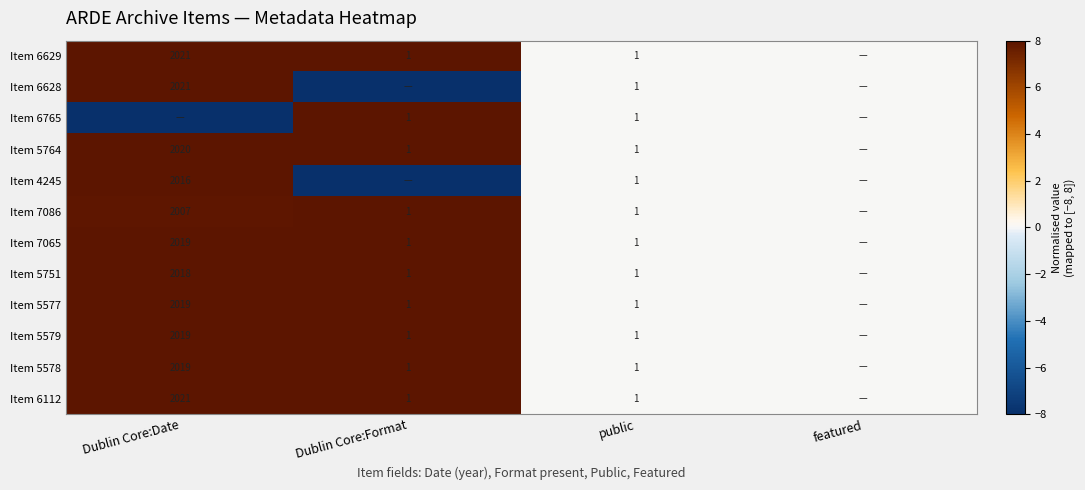

What is the greatest value displayed?

8.0